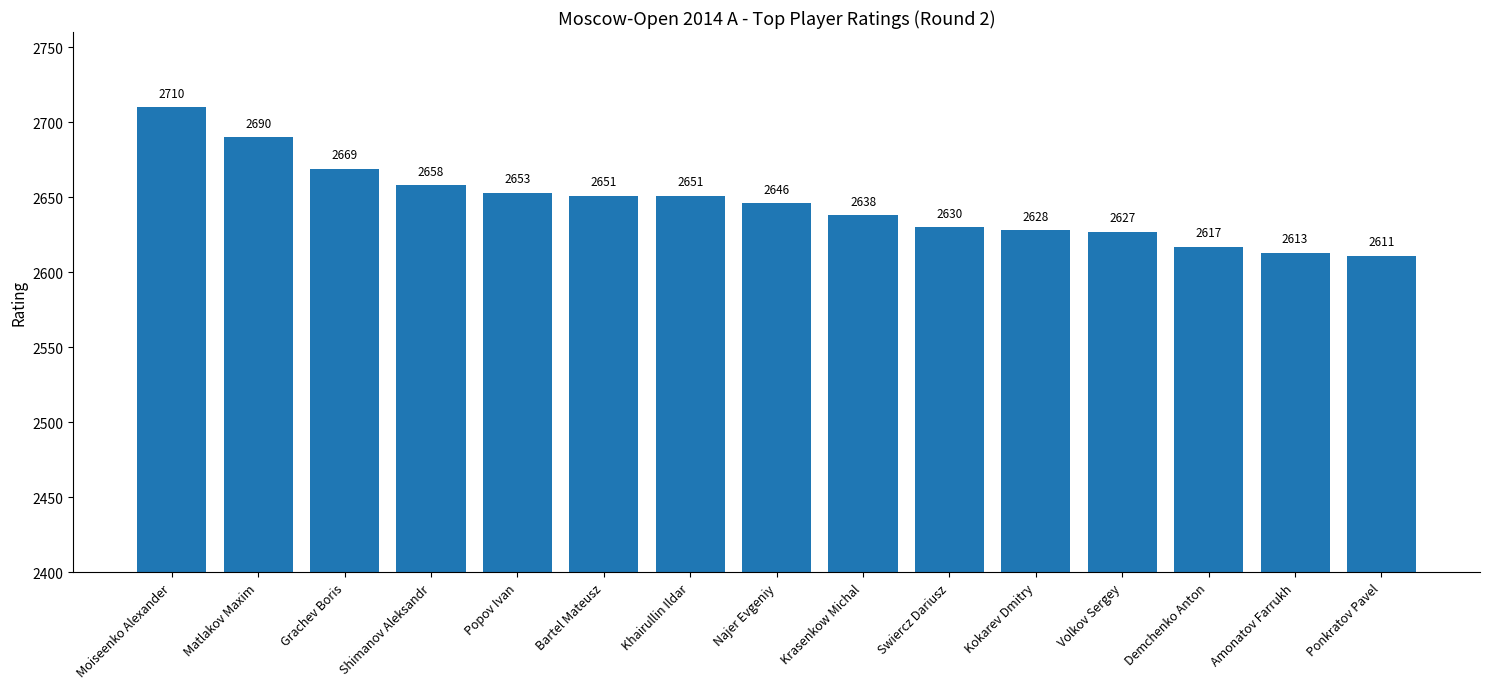

Between Khairullin Ildar and Matlakov Maxim, which is larger?

Matlakov Maxim